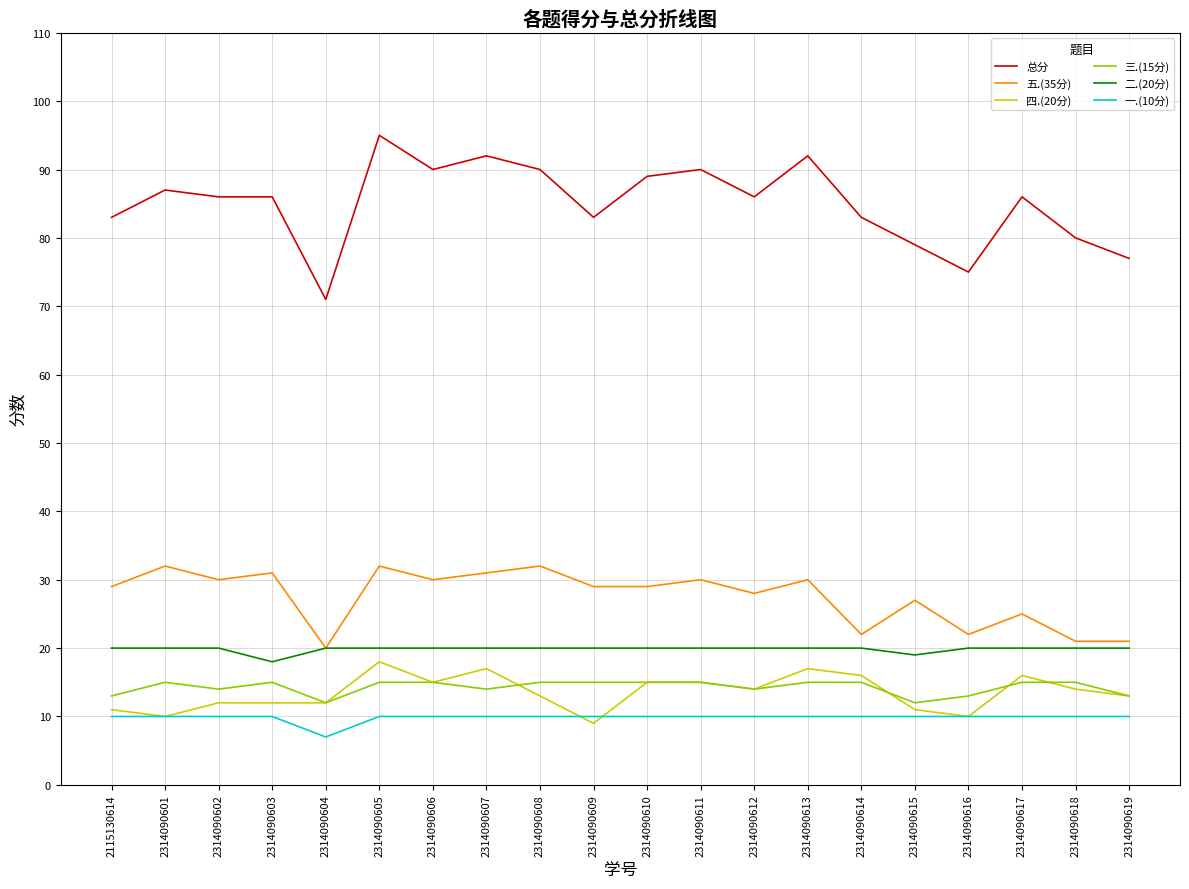

What is the highest value of the 总分 series?

95